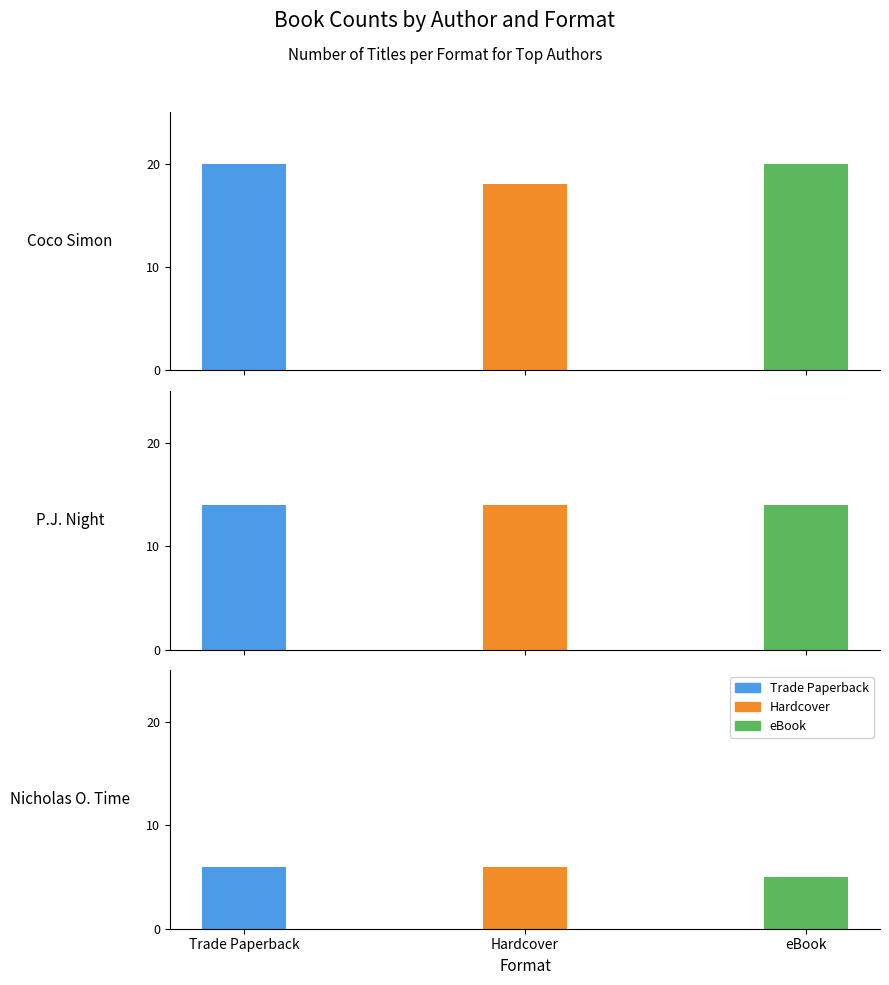

At which label does Trade Paperback first exceed 14?

Coco Simon